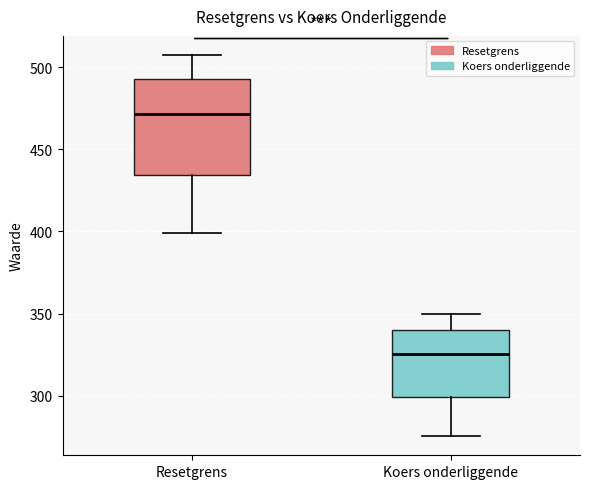

Comparing the boxes themselves (not the whiskers), which one is the tallest?

Resetgrens